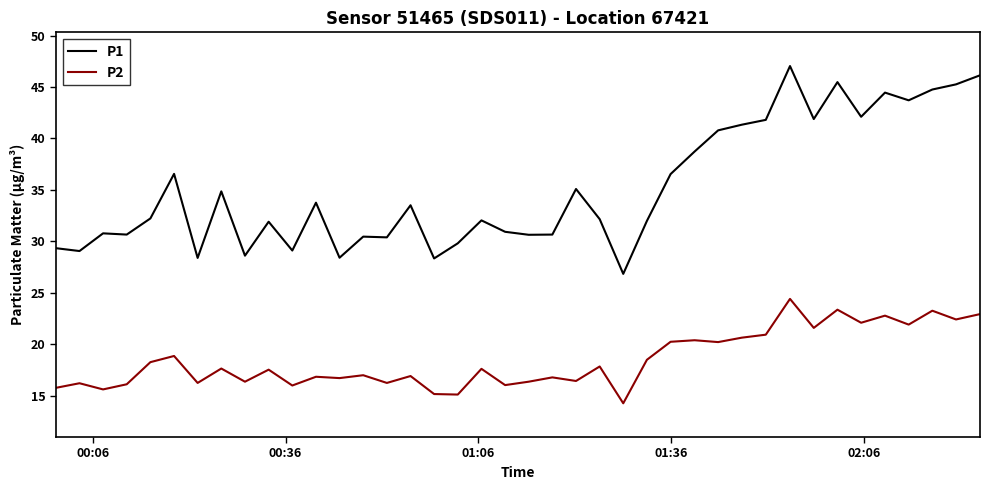

List the series in order of their peak value, highest first.

P1, P2